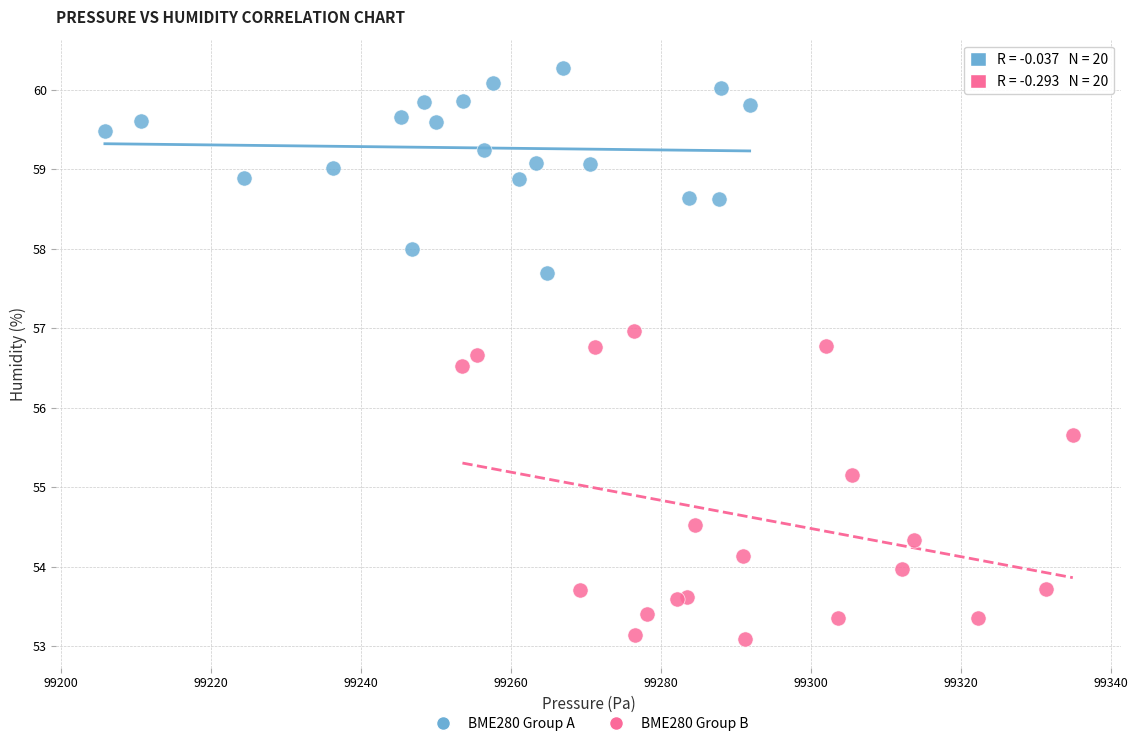

Which series contains the lowest Y value?

BME280 Group B